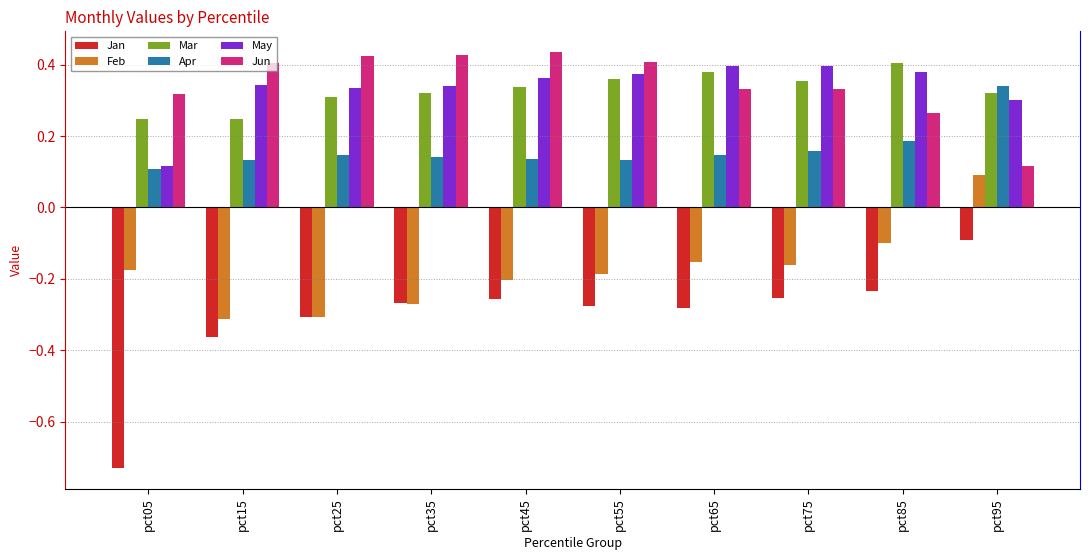

Which series changed the most between pct05 and pct65?

Jan